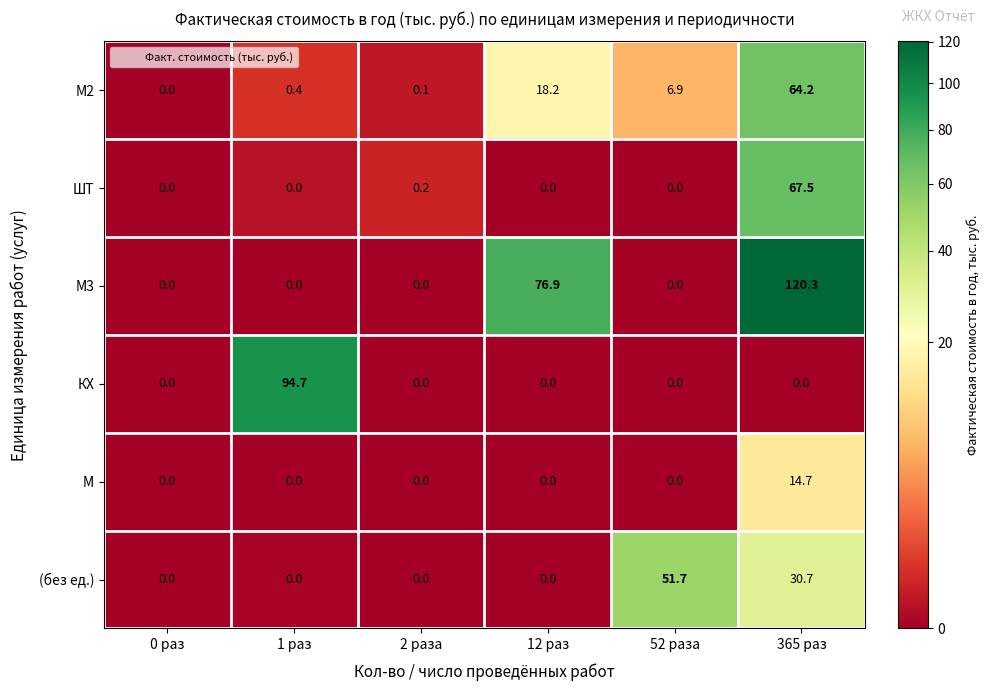

Is it true that ШТ equals 0.0 at 12 раз?

True